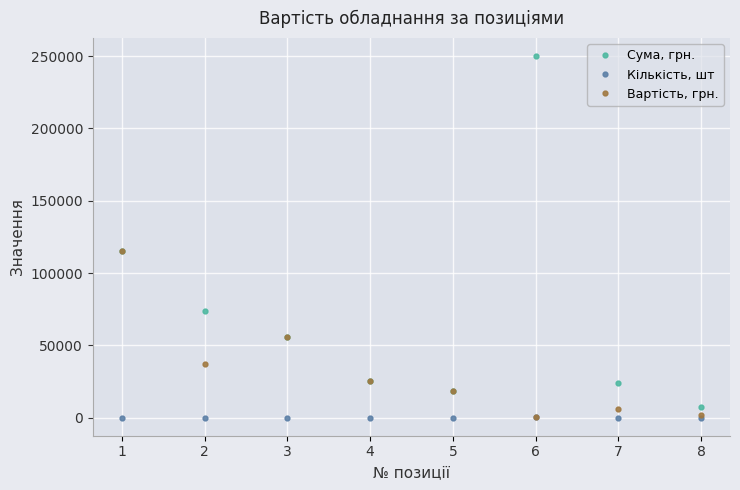

How many lines are shown in the chart?

3